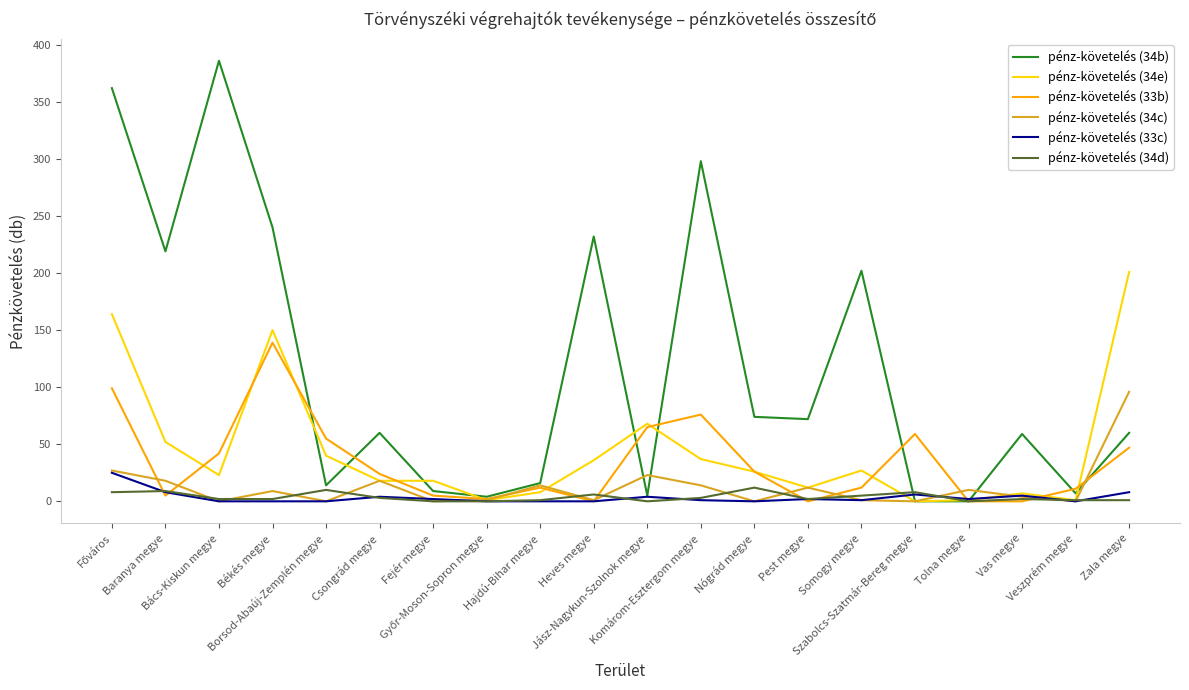

What is the greatest value displayed?

386